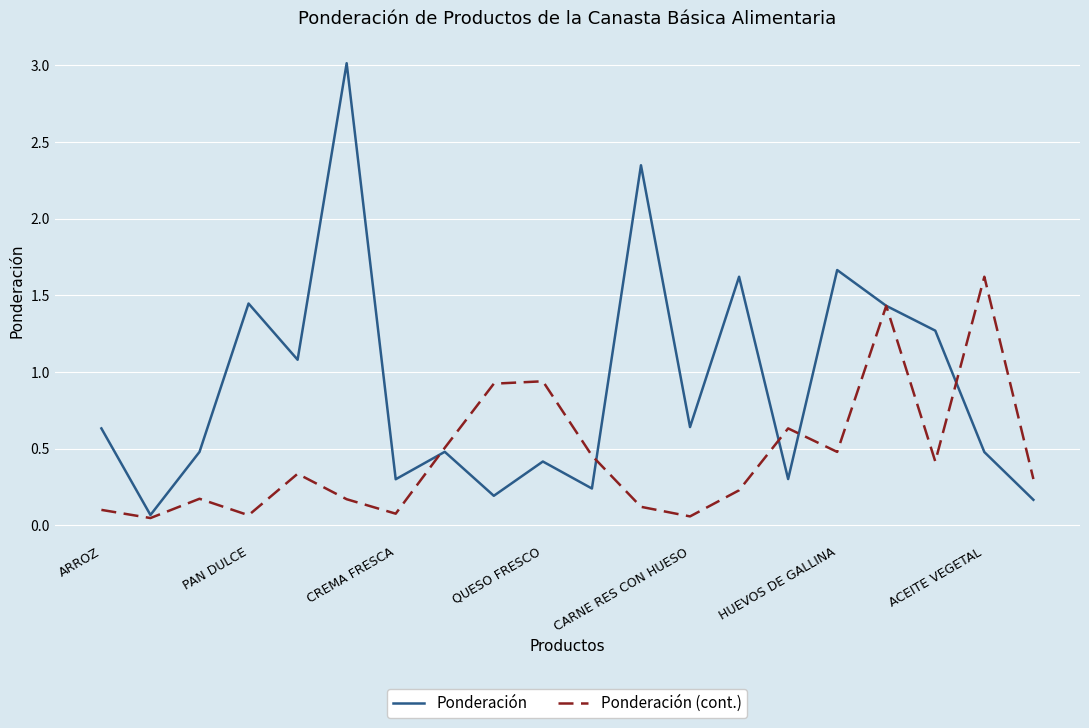

Which series has the largest total across all categories?

Ponderación